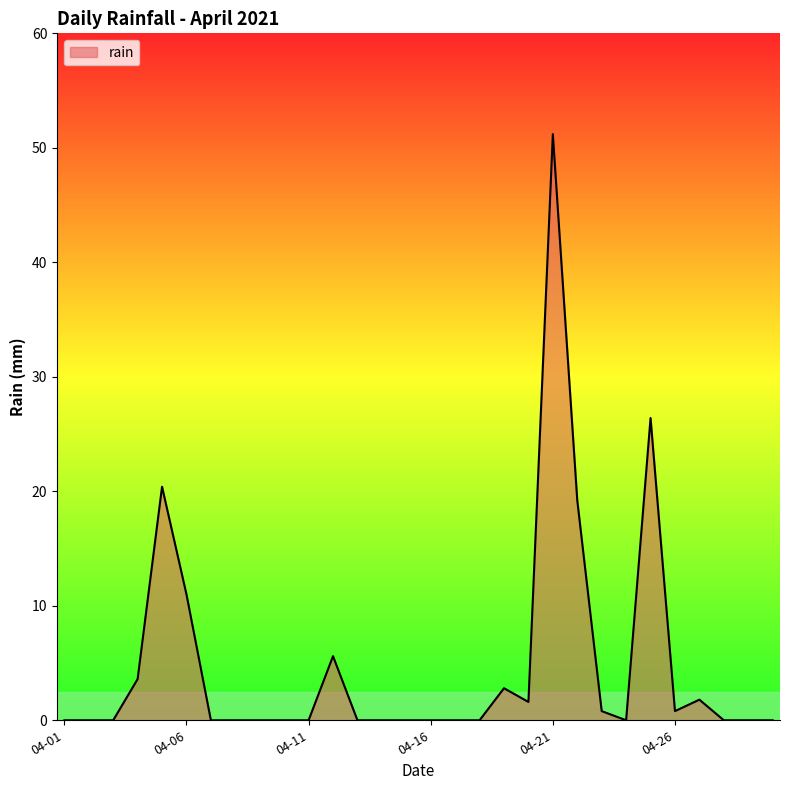

What is the greatest value displayed?

51.2